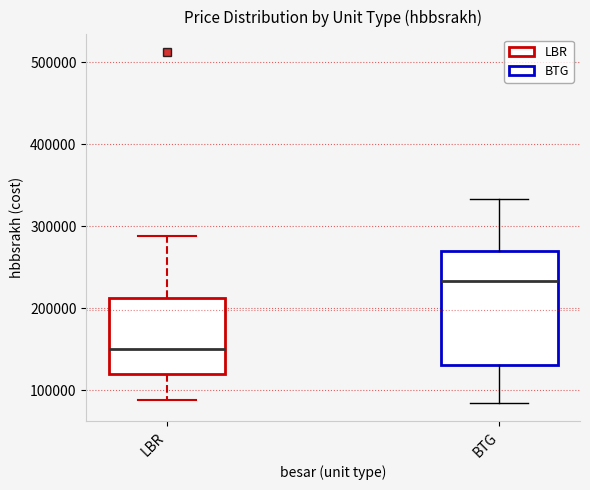

Comparing the boxes themselves (not the whiskers), which one is the tallest?

BTG